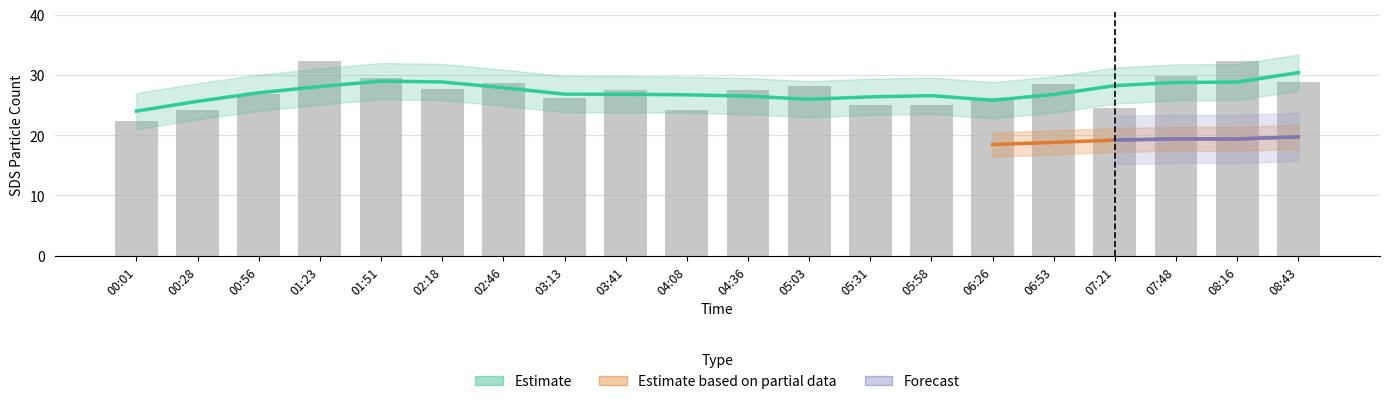

What is the value of the 10th bar from the left?

24.1